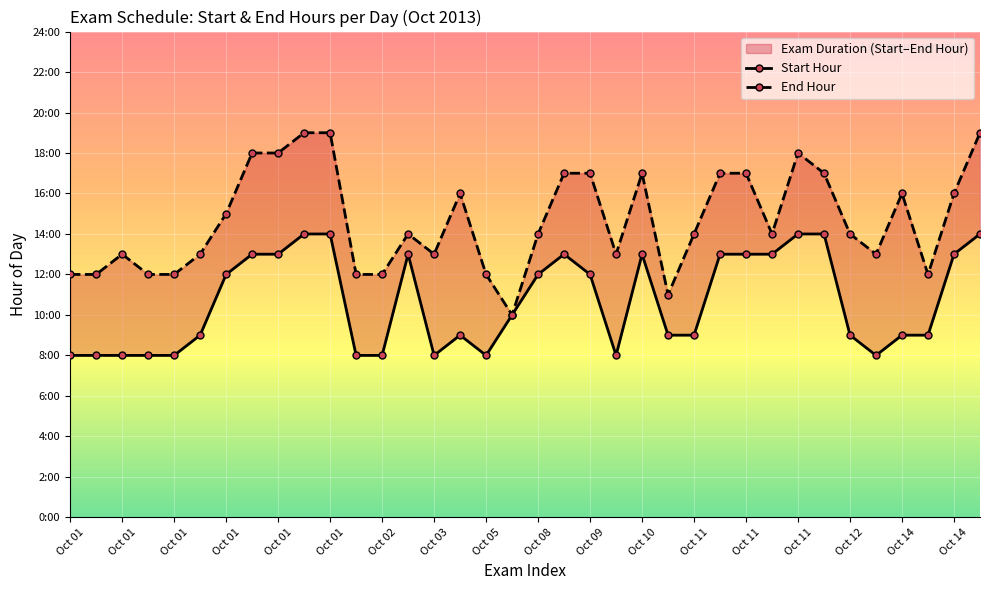

Is it true that End Hour equals 17 at Oct 11?

True